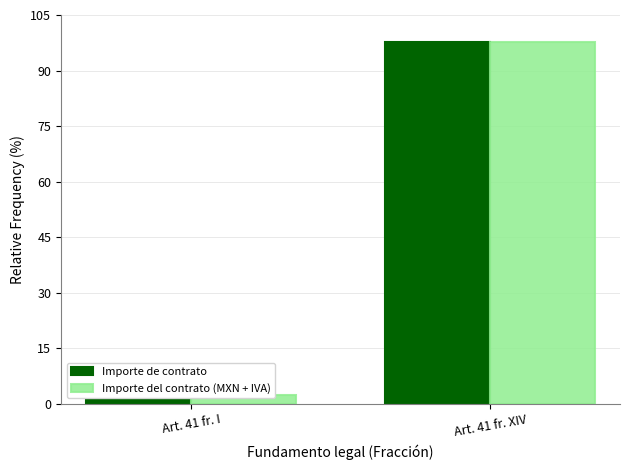

How many values in the Importe del contrato (MXN + IVA) series are below 97?

1